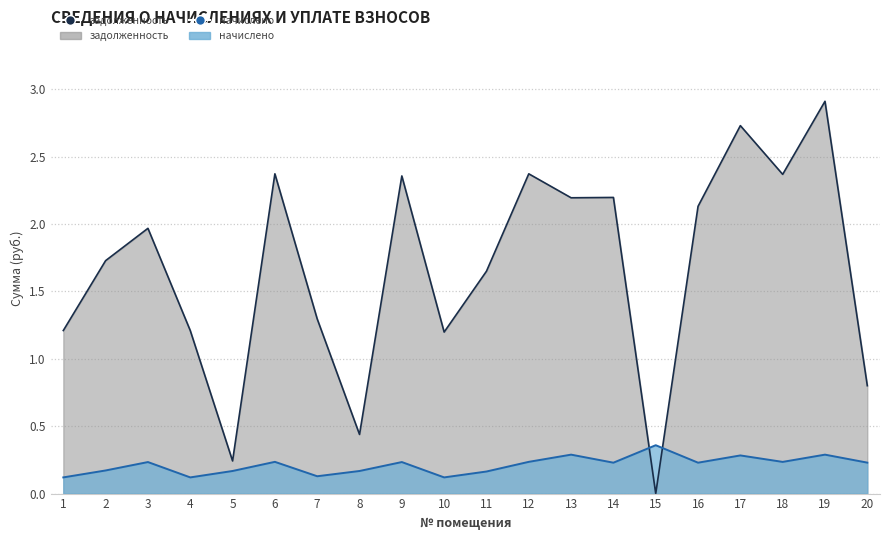

Reading right to left, what are all the values shown in this chart?

задолженность: 20=0.8	19=2.9	18=2.4	17=2.7	16=2.1	15=0.0	14=2.2	13=2.2	12=2.4	11=1.7	10=1.2	9=2.4	8=0.4	7=1.3	6=2.4	5=0.2	4=1.2	3=2.0	2=1.7	1=1.2
начислено: 20=0.2	19=0.3	18=0.2	17=0.3	16=0.2	15=0.4	14=0.2	13=0.3	12=0.2	11=0.2	10=0.1	9=0.2	8=0.2	7=0.1	6=0.2	5=0.2	4=0.1	3=0.2	2=0.2	1=0.1